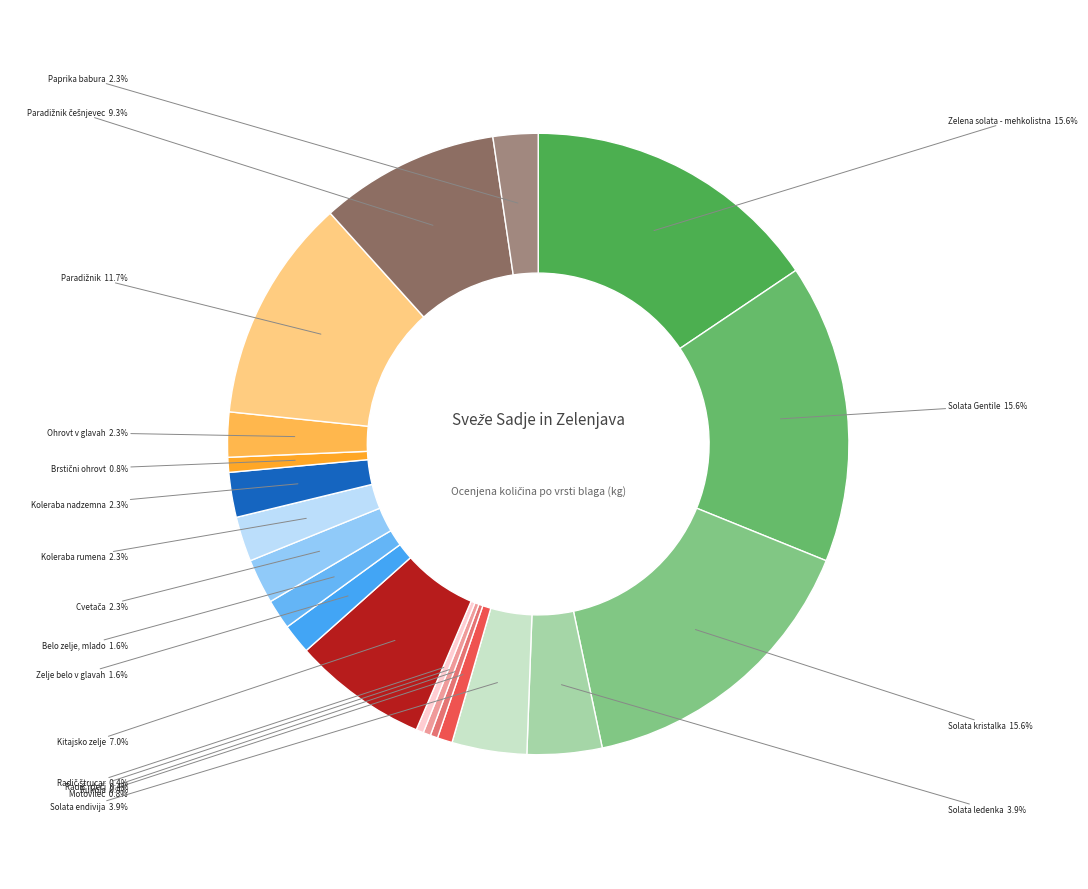

Which has a higher value, Paprika babura or Solata endivija?

Solata endivija